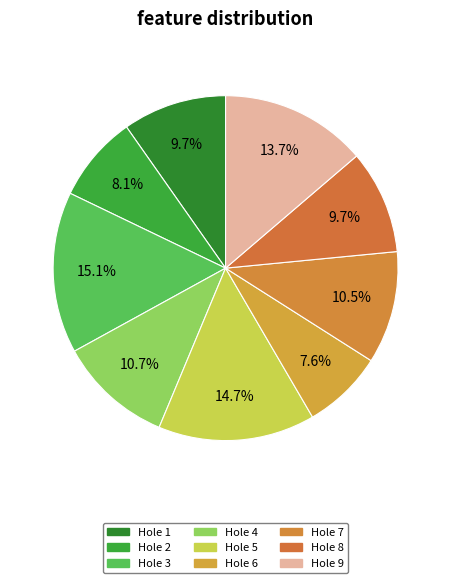

True or false: Hole 7 accounts for 25% of the total.

False